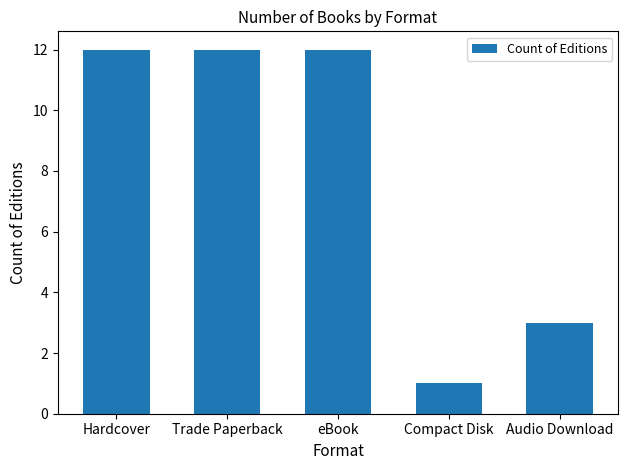

Where is the data nearest to the value 6?

Audio Download